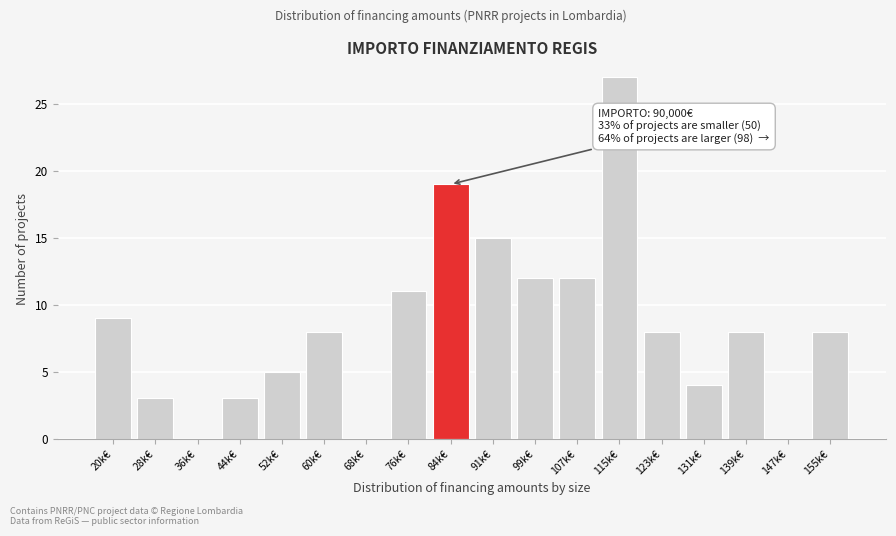

Reading right to left, transcribe all the data shown in this chart.

155k€=8	147k€=0	139k€=8	131k€=4	123k€=8	115k€=27	107k€=12	99k€=12	91k€=15	84k€=19	76k€=11	68k€=0	60k€=8	52k€=5	44k€=3	36k€=0	28k€=3	20k€=9